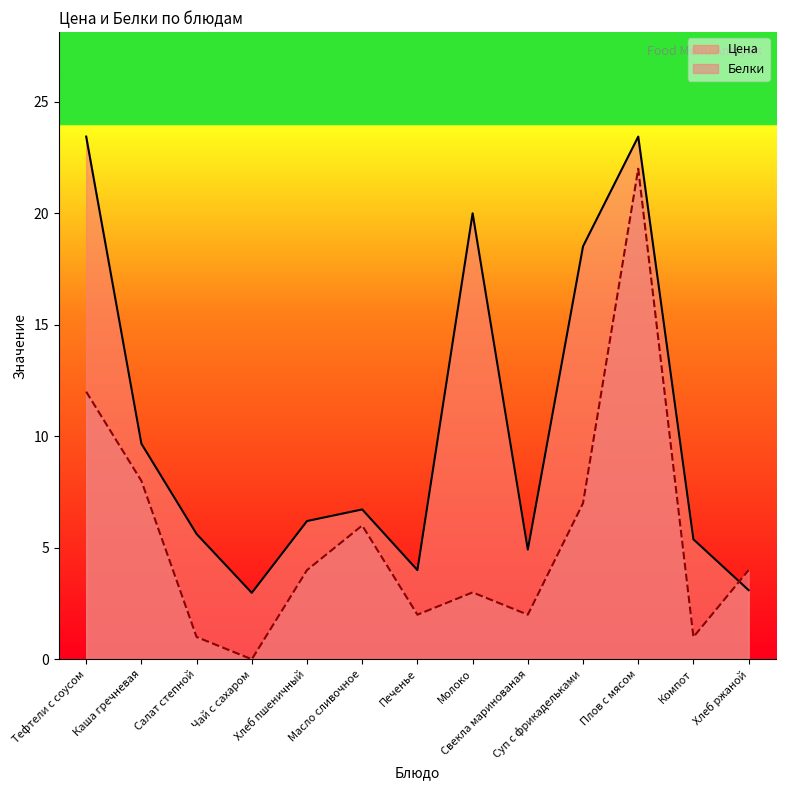

Which series has the largest total across all categories?

Цена